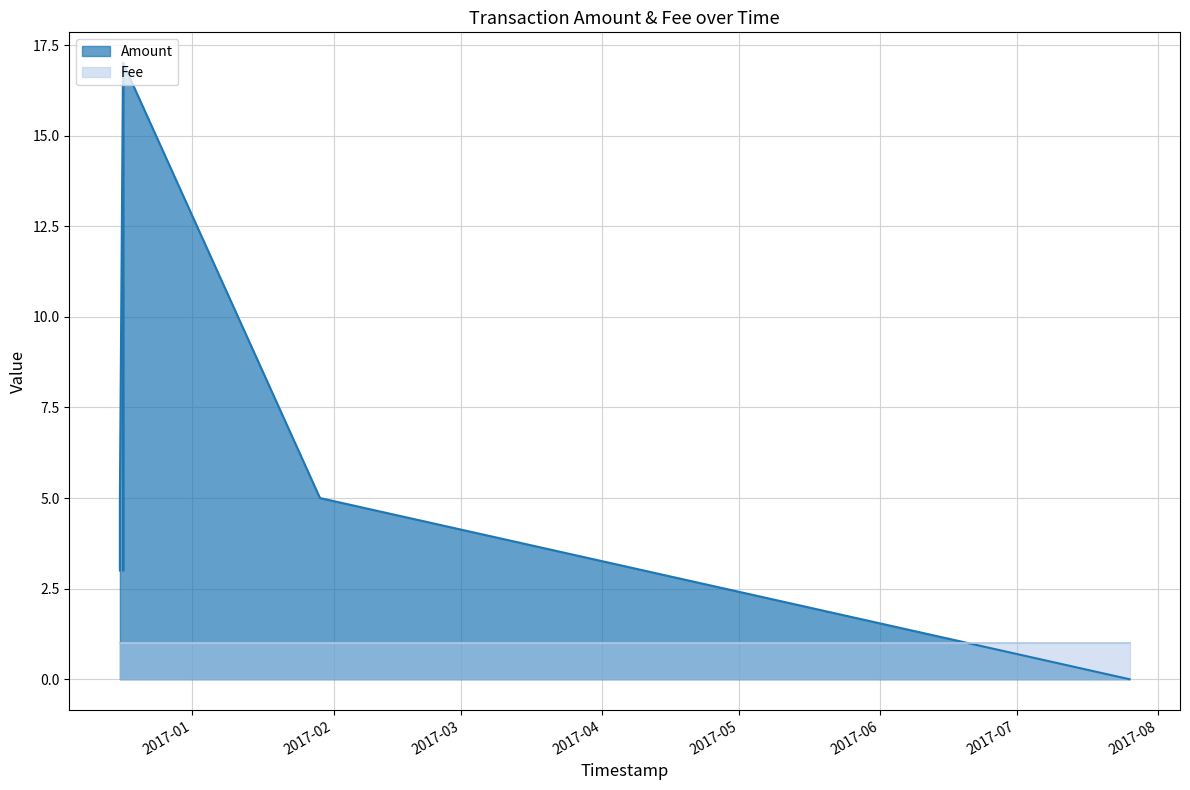

What is the difference between the values at 2016-12-16 18:17:16 and 2016-12-16 01:47:23?

12